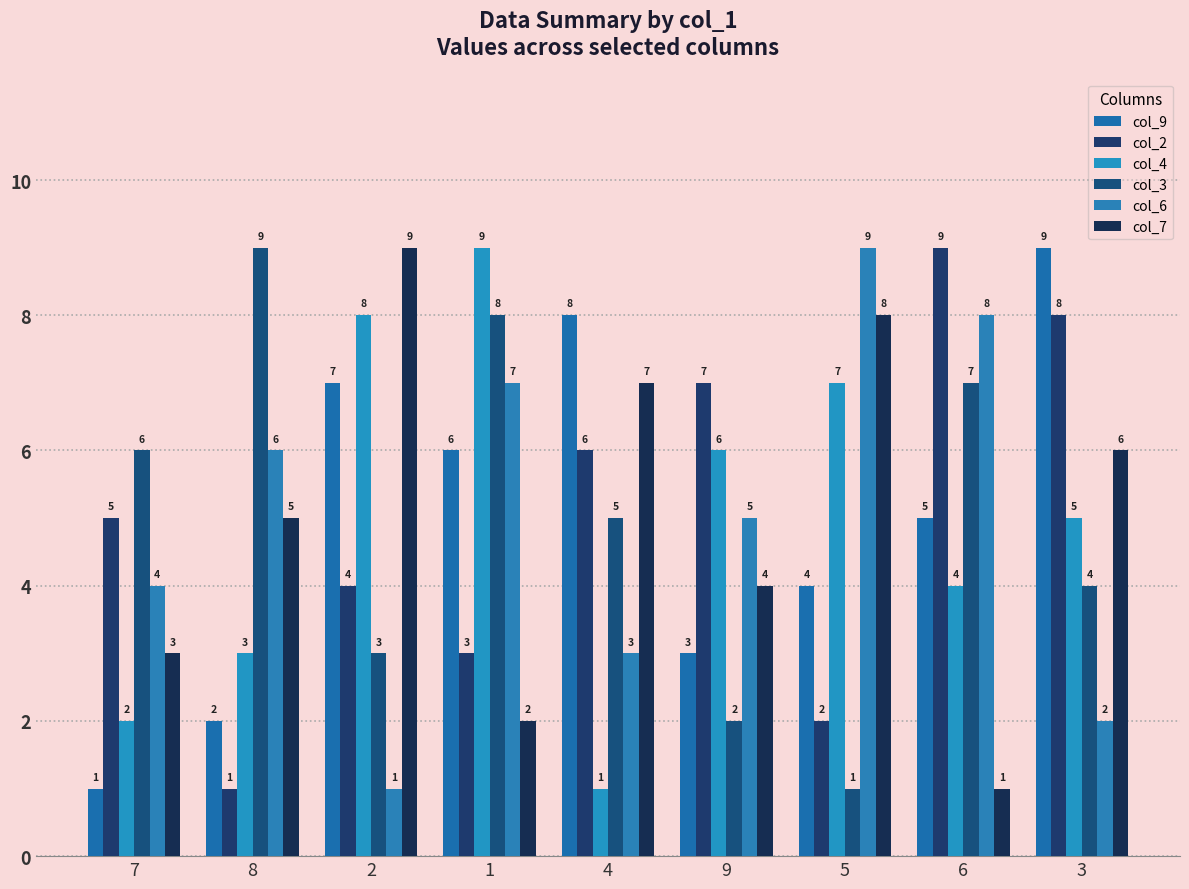

What is the spread (max minus min) of values at 3?

7